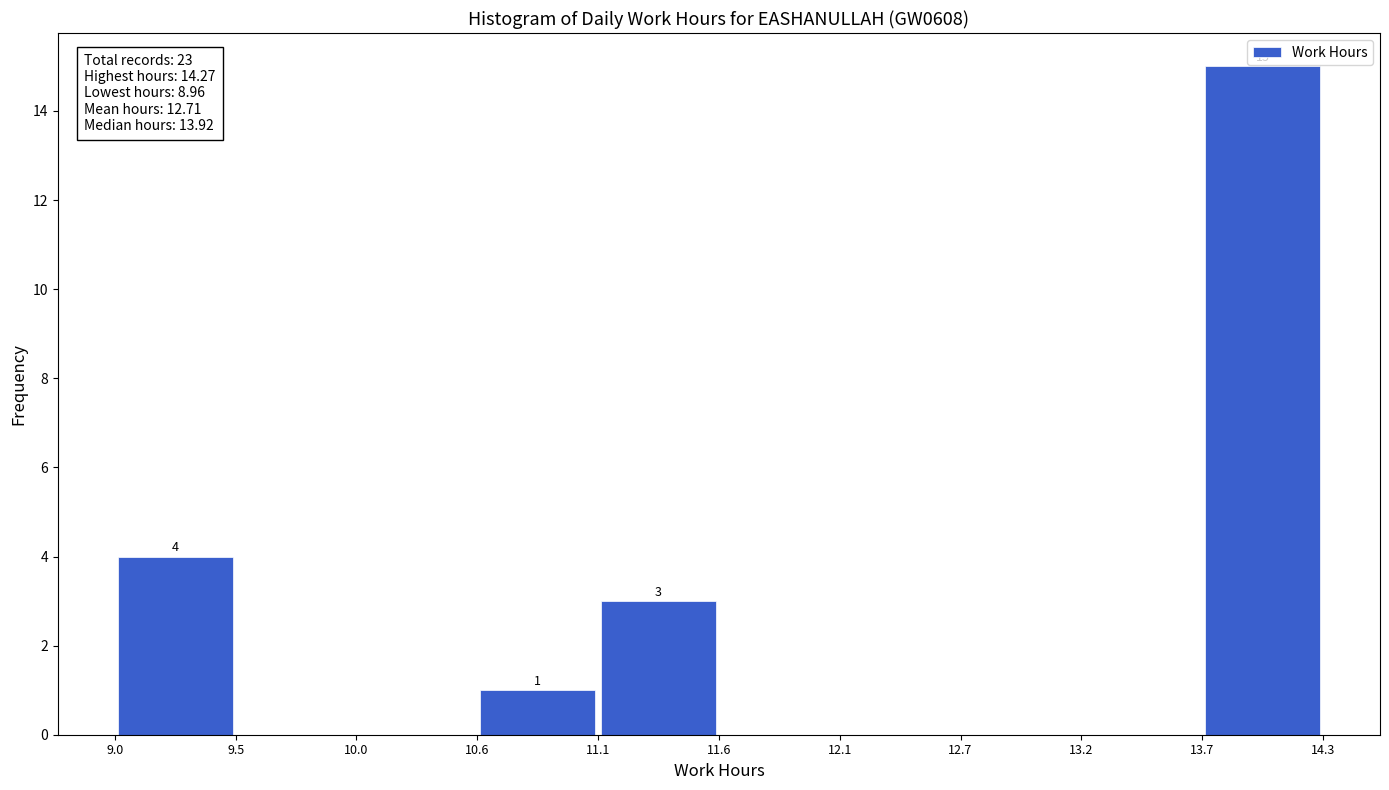

Which range on the x-axis has the tallest bar?

13.7 to 14.3